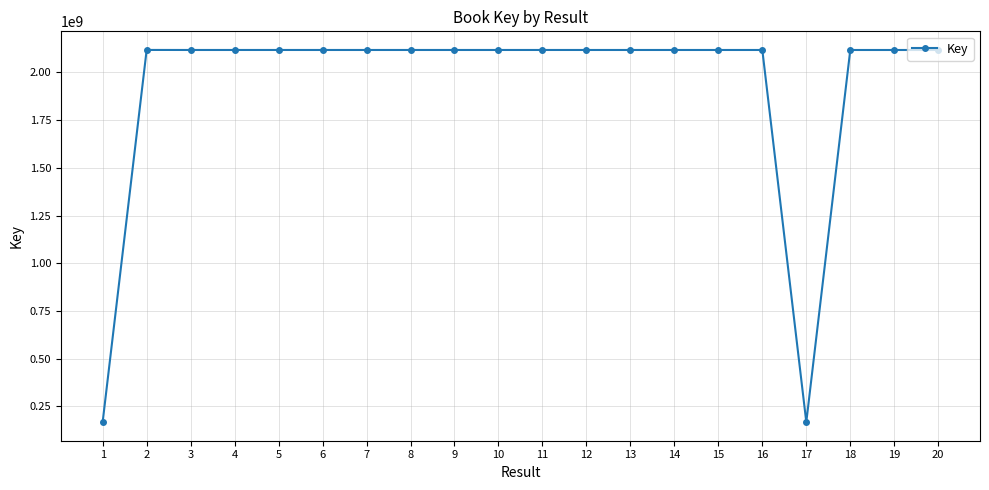

The value at 12 is 2117910155. True or false?

True